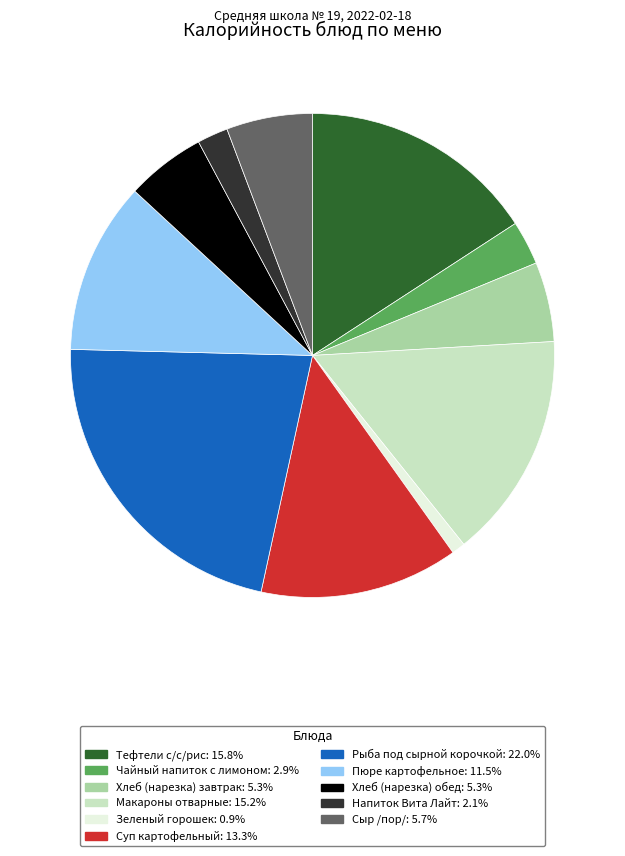

Is Хлеб (нарезка) обед: 5.3% the majority of the pie?

No